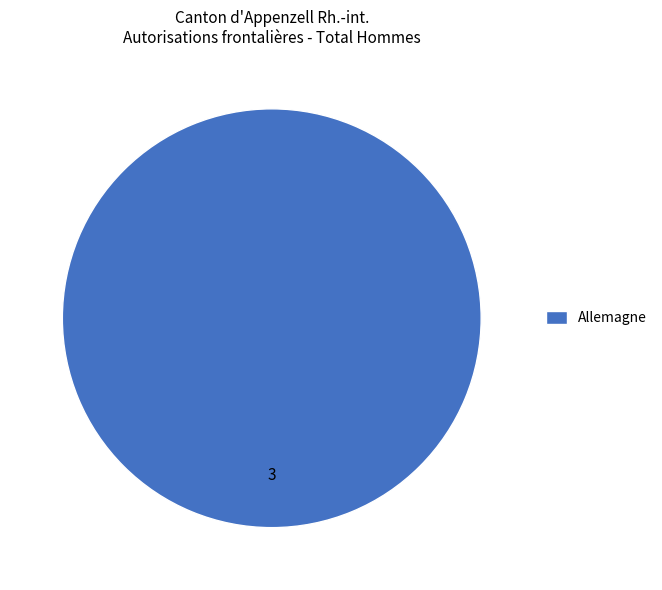

Rank the categories by value from highest to lowest.

Allemagne